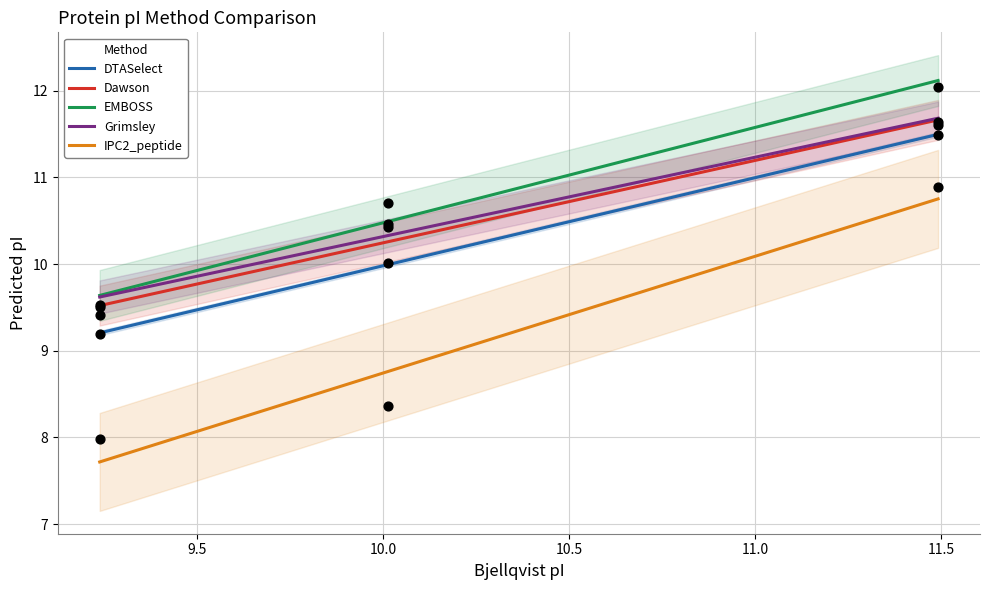

What is the minimum value for Grimsley?

9.6